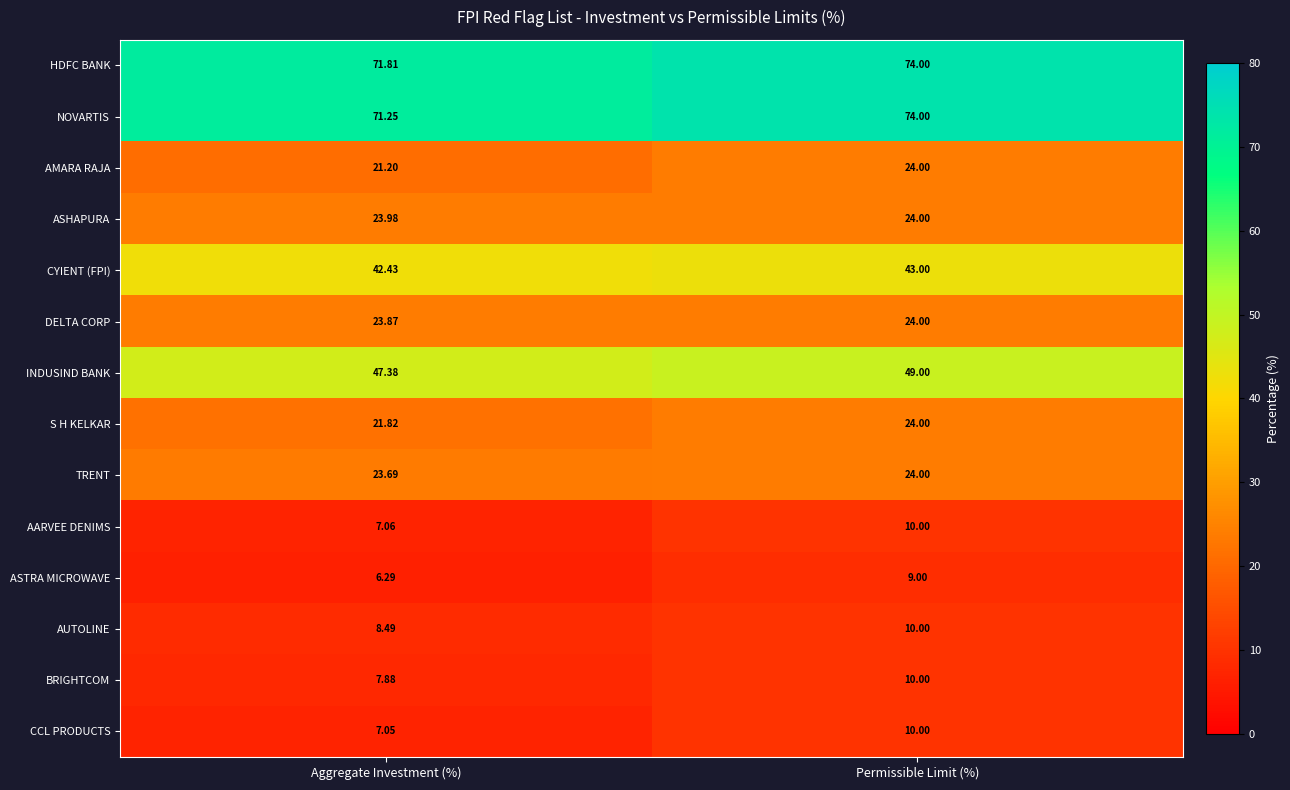

Which category has the lowest value in the CYIENT (FPI) series?

Aggregate Investment (%)